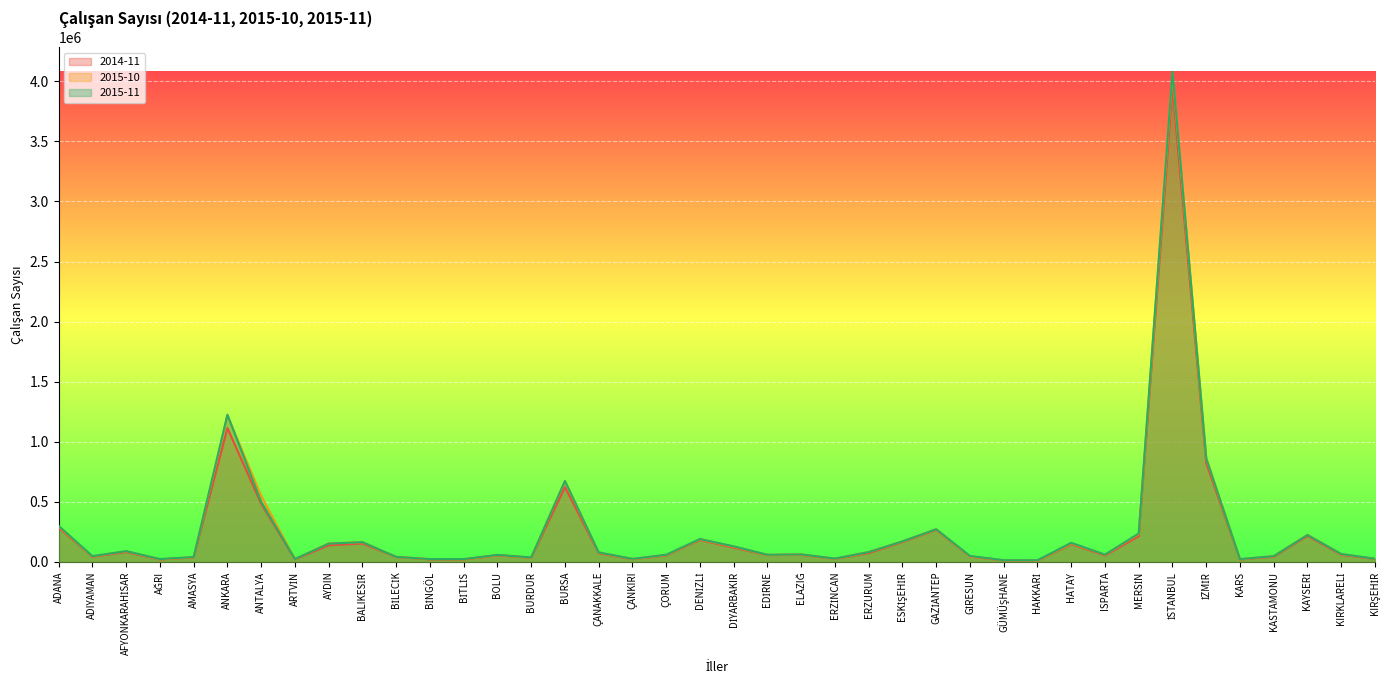

The 2014-11 series shows 823529 at İZMİR. True or false?

True